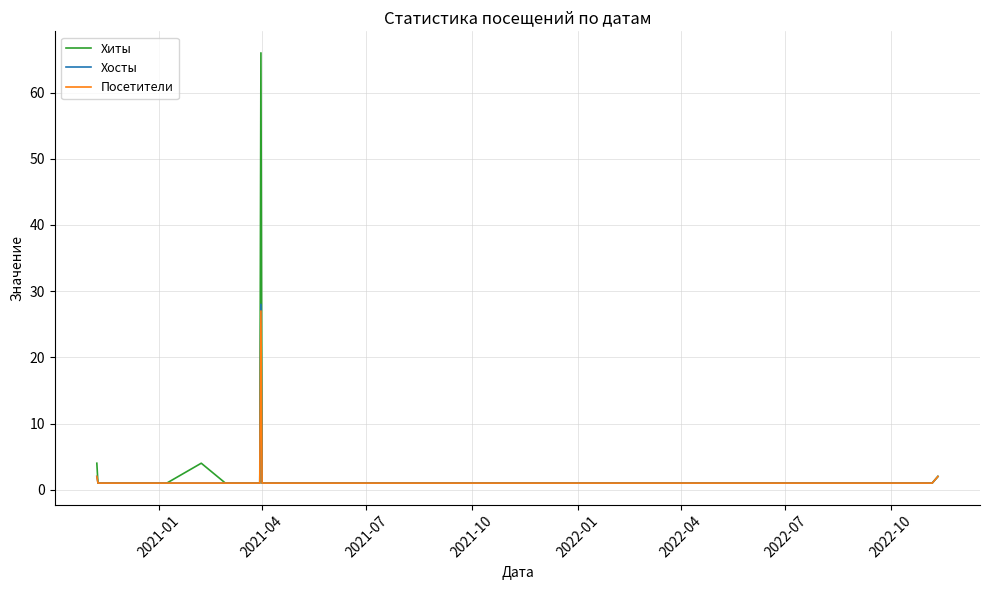

What is the maximum value shown in the chart?

66